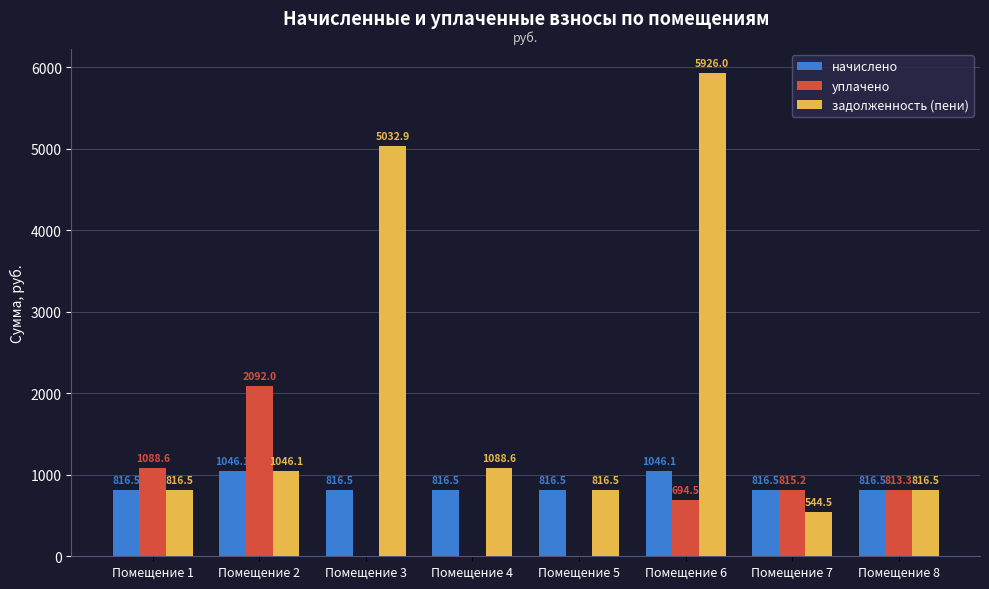

What is the spread (max minus min) of values at Помещение 1?

272.2